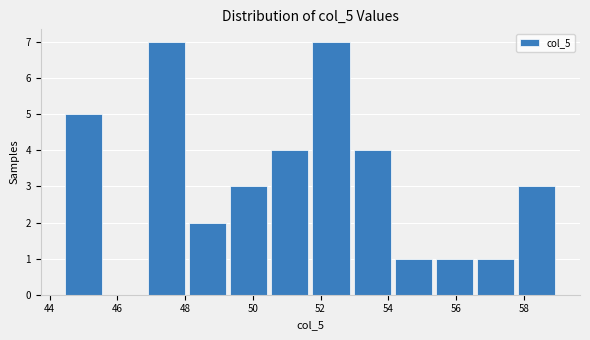

Reading left to right, list every bar in this chart as the range it spans on the x-axis followed by its height. Neither the bar edges nor the heights are printed on the chart, so give them approximately, as read against the axes.

44.4 to 45.6: 5
45.6 to 46.8: 0
46.8 to 48.0: 7
48.0 to 49.2: 2
49.2 to 50.4: 3
50.4 to 51.8: 4
51.8 to 53.0: 7
53.0 to 54.2: 4
54.2 to 55.4: 1
55.4 to 56.6: 1
56.6 to 57.8: 1
57.8 to 59.0: 3